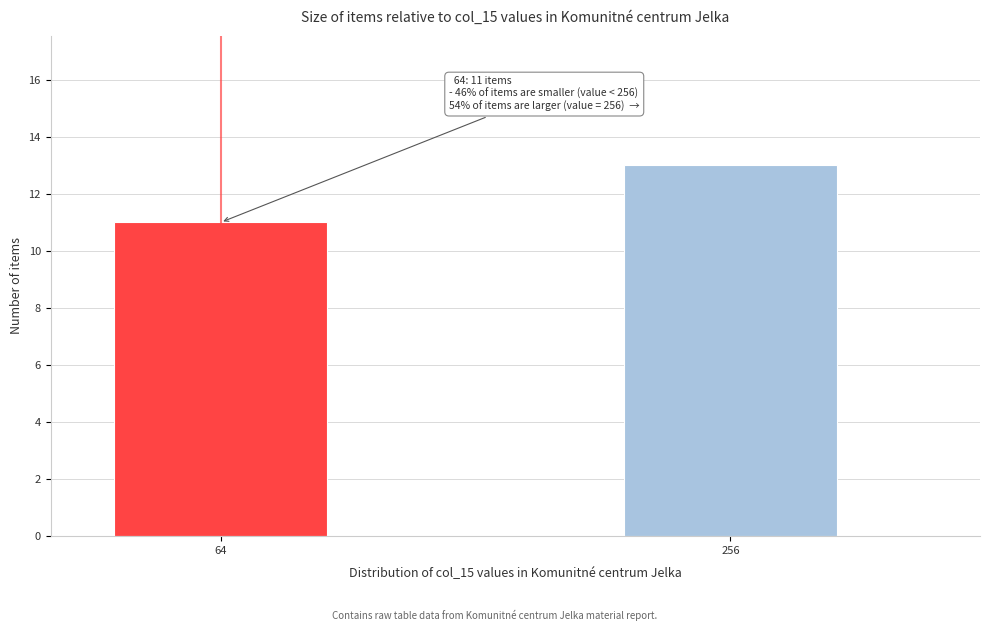

Reading right to left, list all the values displayed in this chart.

256=13	64=11